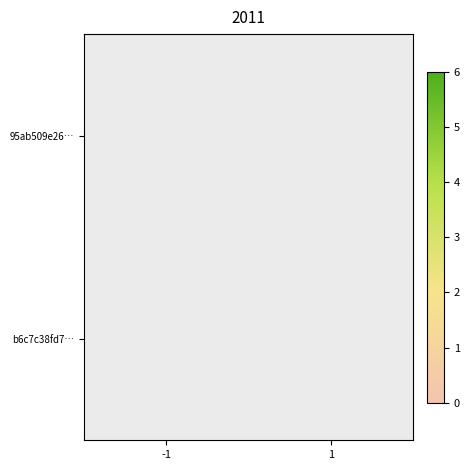

Which series has the largest range (max minus min)?

b6c7c38fd7…